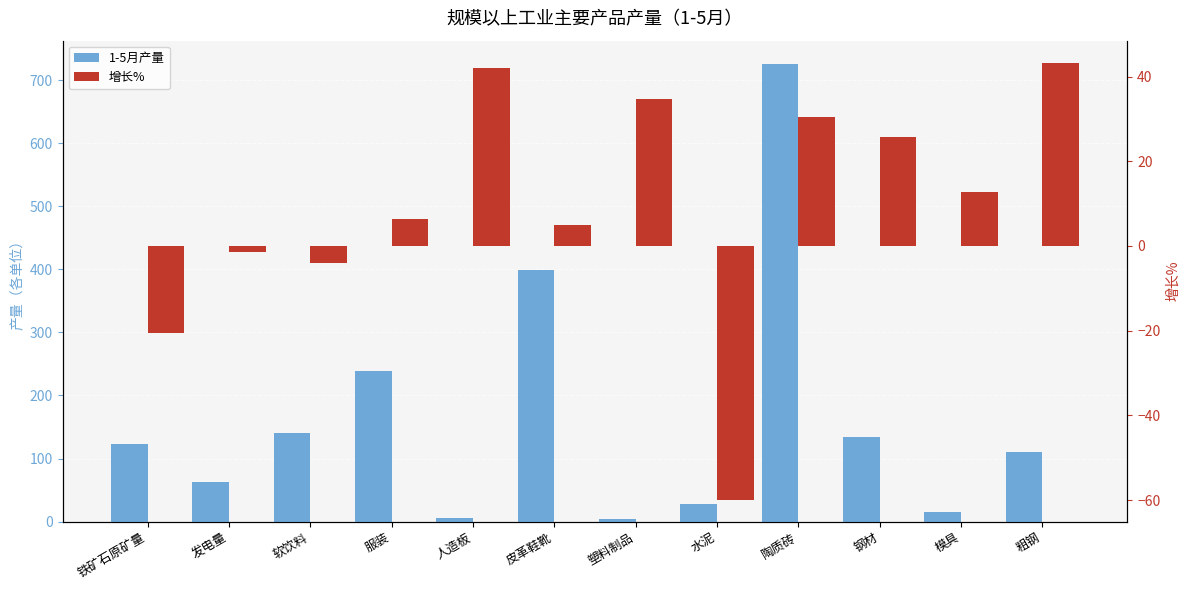

What is the sum of the 增长% values at 模具 and 塑料制品?

47.4